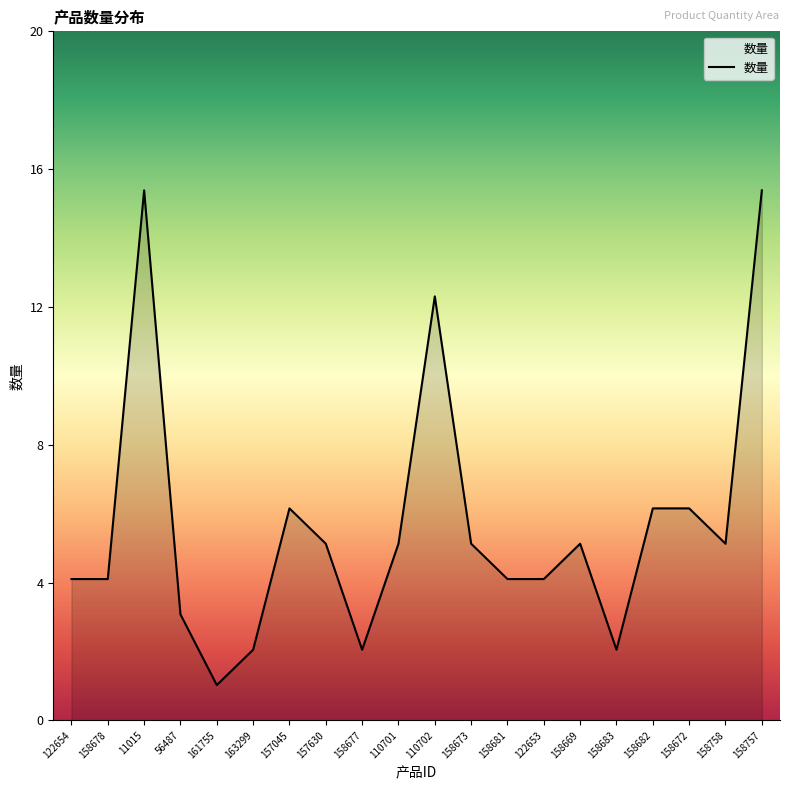

Is this an area chart (filled region under the line)?

Yes